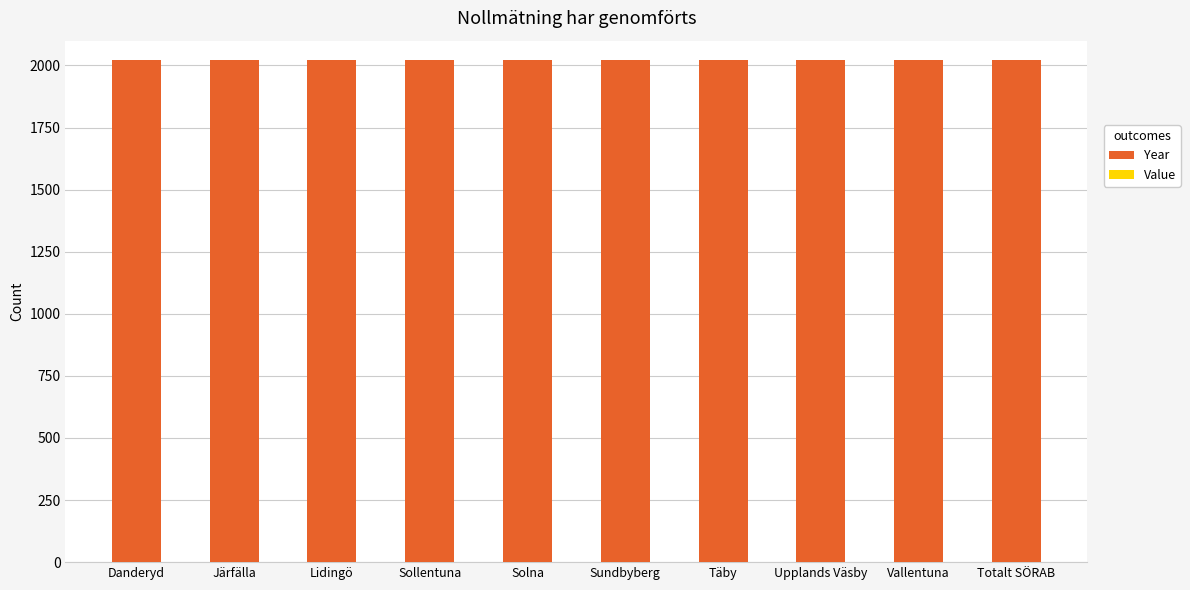

At which category does the chart reach its peak across all series?

Danderyd